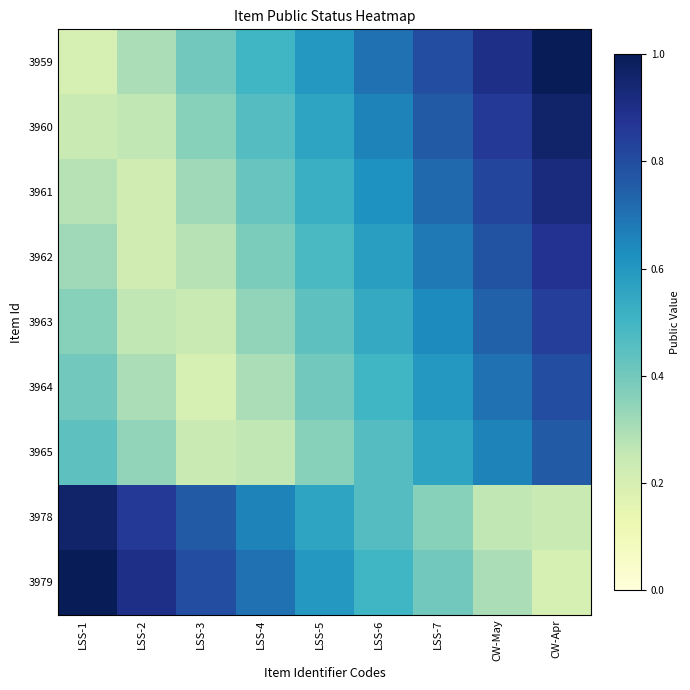

Reading left to right, what are all the values shown in this chart?

3959: LSS-1=0.2	LSS-2=0.3	LSS-3=0.4	LSS-4=0.5	LSS-5=0.6	LSS-6=0.7	LSS-7=0.8	CW-May=0.9	CW-Apr=1.0
3960: LSS-1=0.2	LSS-2=0.3	LSS-3=0.4	LSS-4=0.5	LSS-5=0.6	LSS-6=0.7	LSS-7=0.8	CW-May=0.9	CW-Apr=1.0
3961: LSS-1=0.3	LSS-2=0.2	LSS-3=0.3	LSS-4=0.4	LSS-5=0.5	LSS-6=0.6	LSS-7=0.7	CW-May=0.8	CW-Apr=0.9
3962: LSS-1=0.3	LSS-2=0.2	LSS-3=0.3	LSS-4=0.4	LSS-5=0.5	LSS-6=0.6	LSS-7=0.7	CW-May=0.8	CW-Apr=0.9
3963: LSS-1=0.4	LSS-2=0.3	LSS-3=0.2	LSS-4=0.3	LSS-5=0.4	LSS-6=0.5	LSS-7=0.6	CW-May=0.7	CW-Apr=0.8
3964: LSS-1=0.4	LSS-2=0.3	LSS-3=0.2	LSS-4=0.3	LSS-5=0.4	LSS-6=0.5	LSS-7=0.6	CW-May=0.7	CW-Apr=0.8
3965: LSS-1=0.4	LSS-2=0.3	LSS-3=0.2	LSS-4=0.3	LSS-5=0.4	LSS-6=0.5	LSS-7=0.6	CW-May=0.7	CW-Apr=0.8
3978: LSS-1=1.0	LSS-2=0.9	LSS-3=0.8	LSS-4=0.7	LSS-5=0.6	LSS-6=0.5	LSS-7=0.4	CW-May=0.3	CW-Apr=0.2
3979: LSS-1=1.0	LSS-2=0.9	LSS-3=0.8	LSS-4=0.7	LSS-5=0.6	LSS-6=0.5	LSS-7=0.4	CW-May=0.3	CW-Apr=0.2